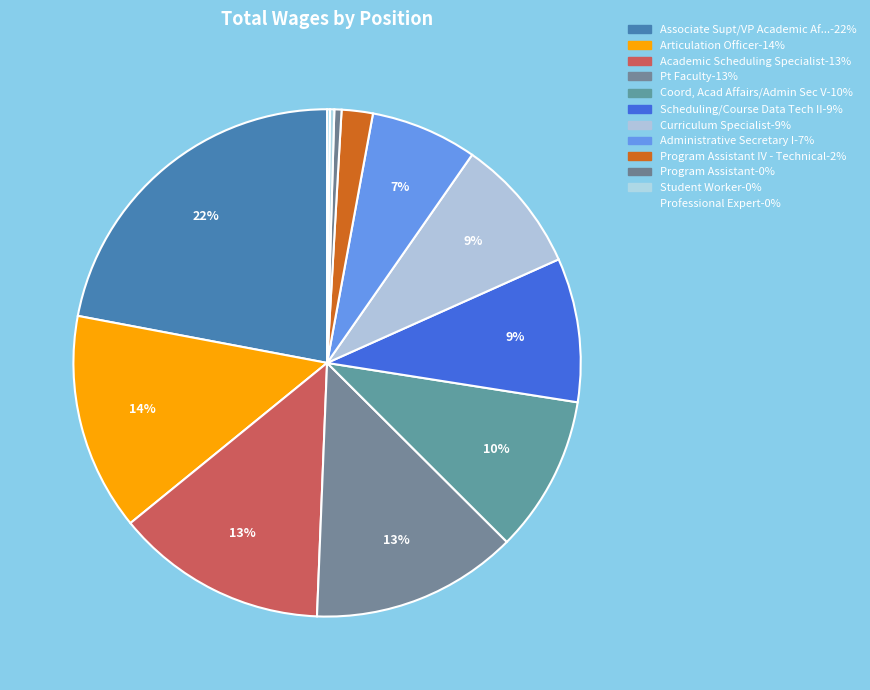

How many segments does this pie chart have?

12